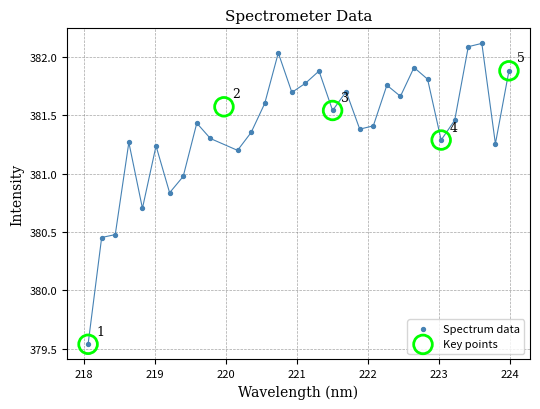

Which series contains the highest Y value?

Spectrum data